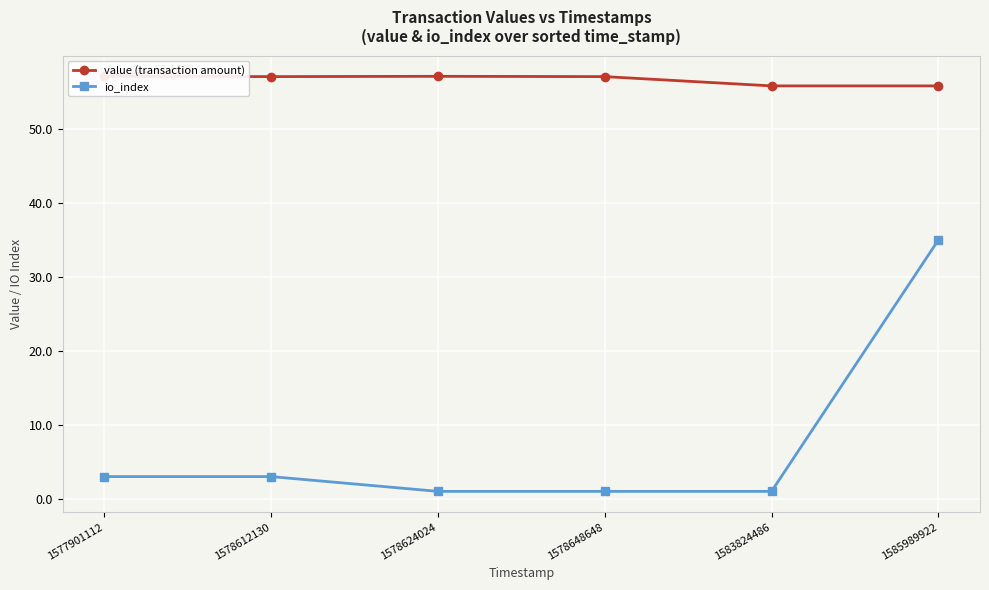

Rank the categories by io_index value from highest to lowest.

1585989922, 1577901112, 1578612130, 1578624024, 1578648648, 1583824486